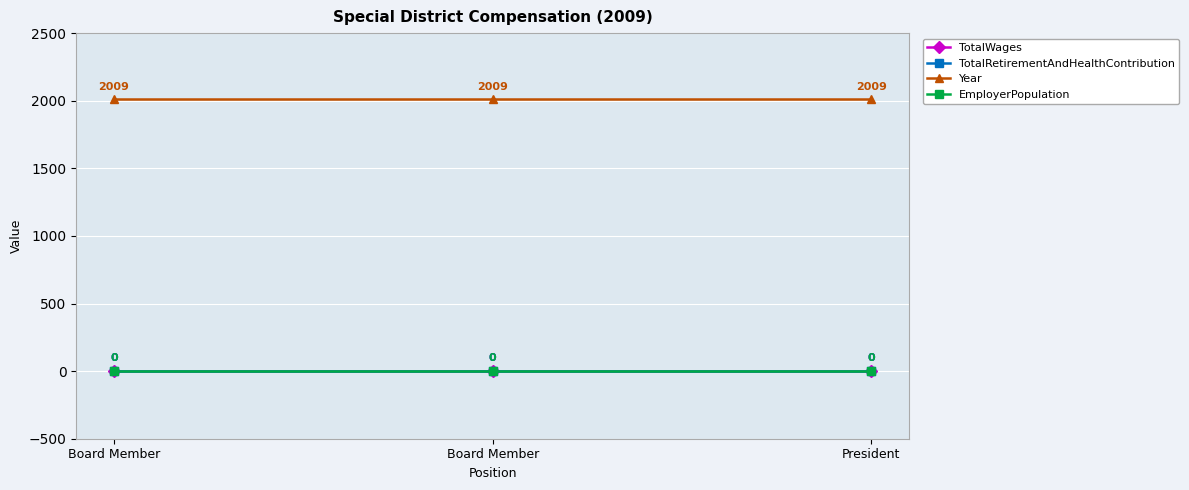

At Board Member, list the series in order from largest to smallest.

Year, TotalWages, TotalRetirementAndHealthContribution, EmployerPopulation